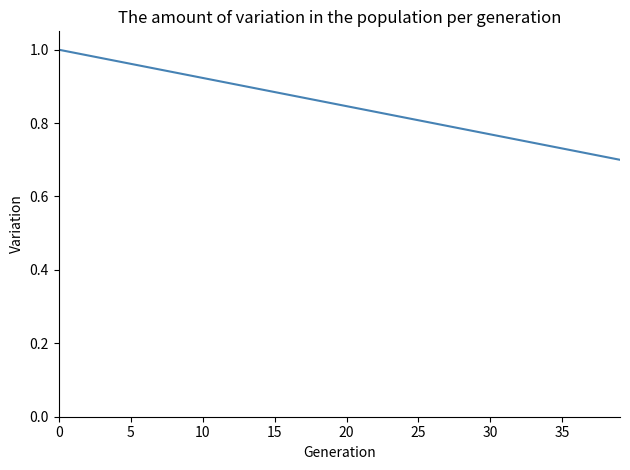

What is the difference between the maximum and minimum values?

0.3